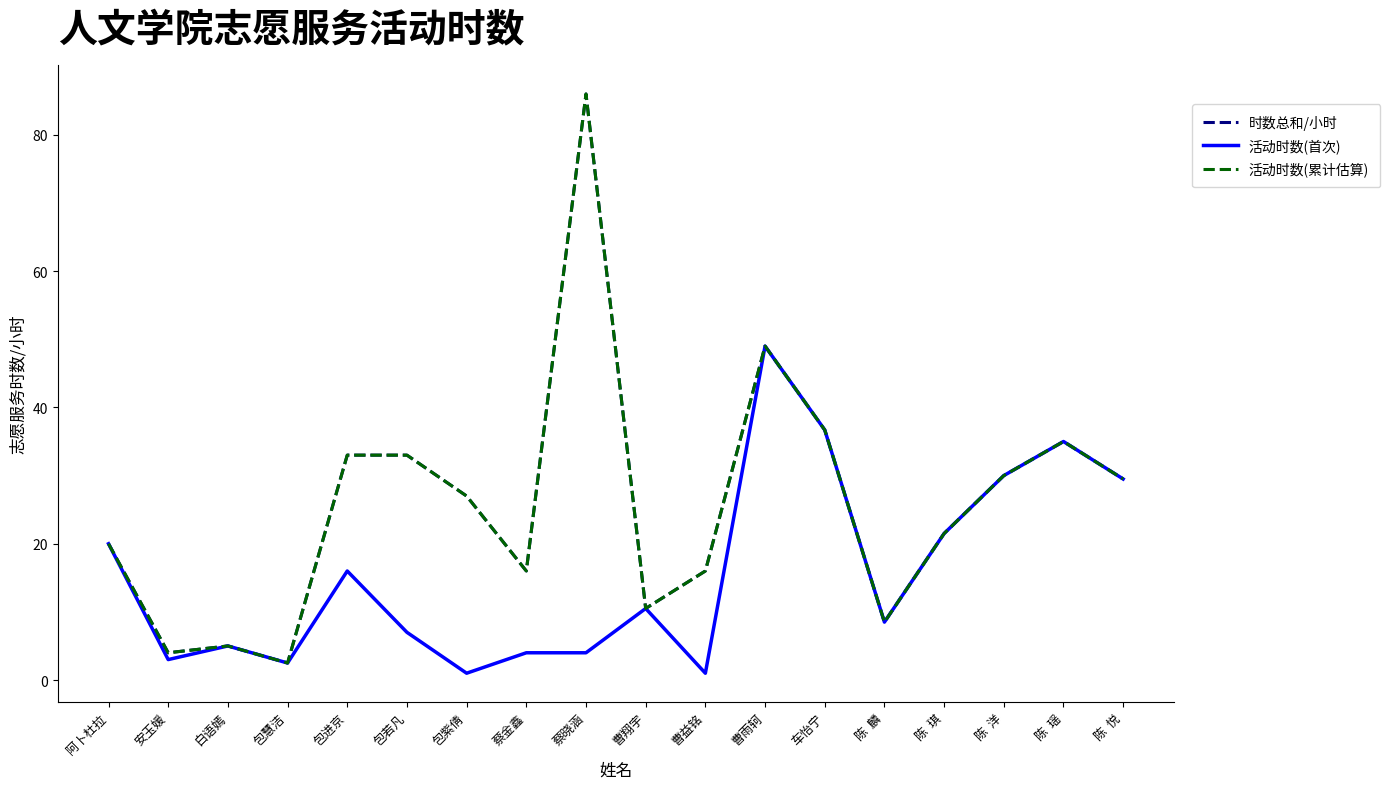

True or false: 时数总和/小时 and 活动时数(累计估算) cross at least once.

False